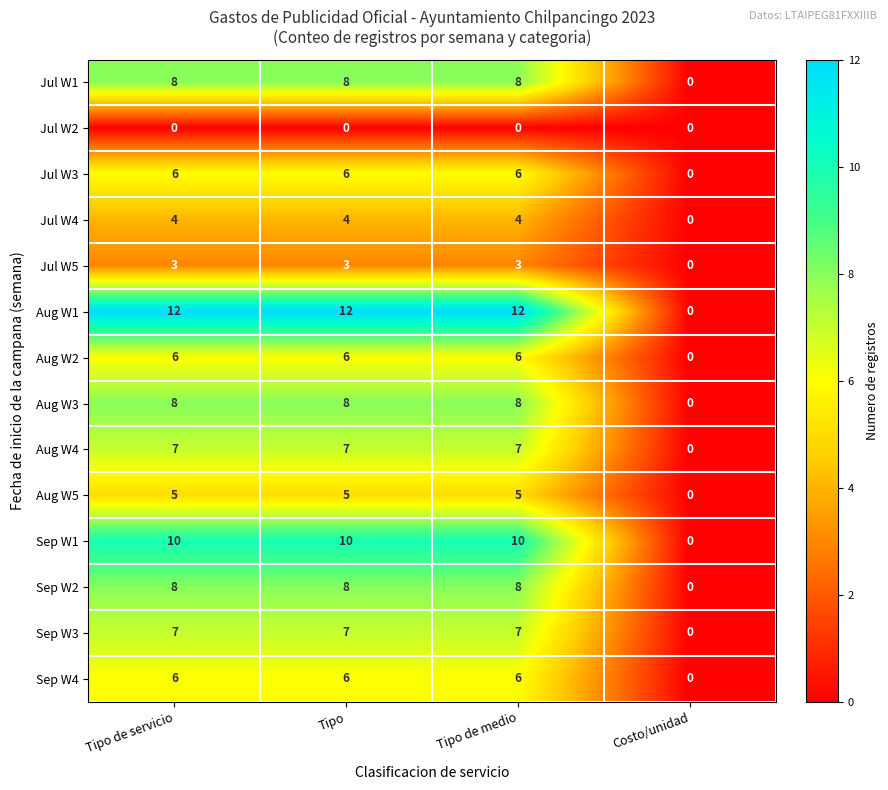

What is the maximum value for Aug W1?

12